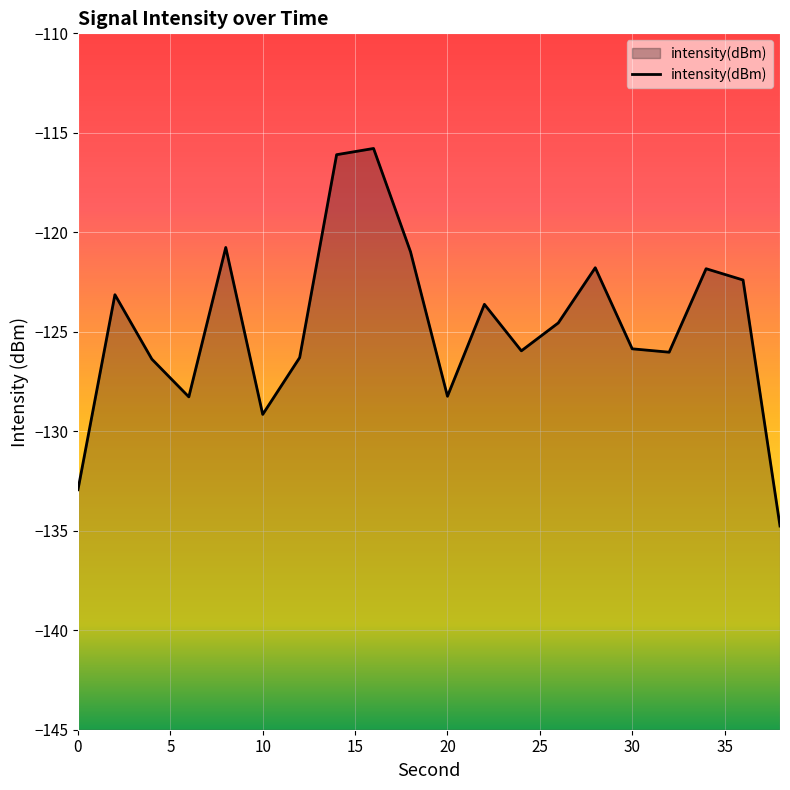

What is the difference between the maximum and minimum values?

19.0